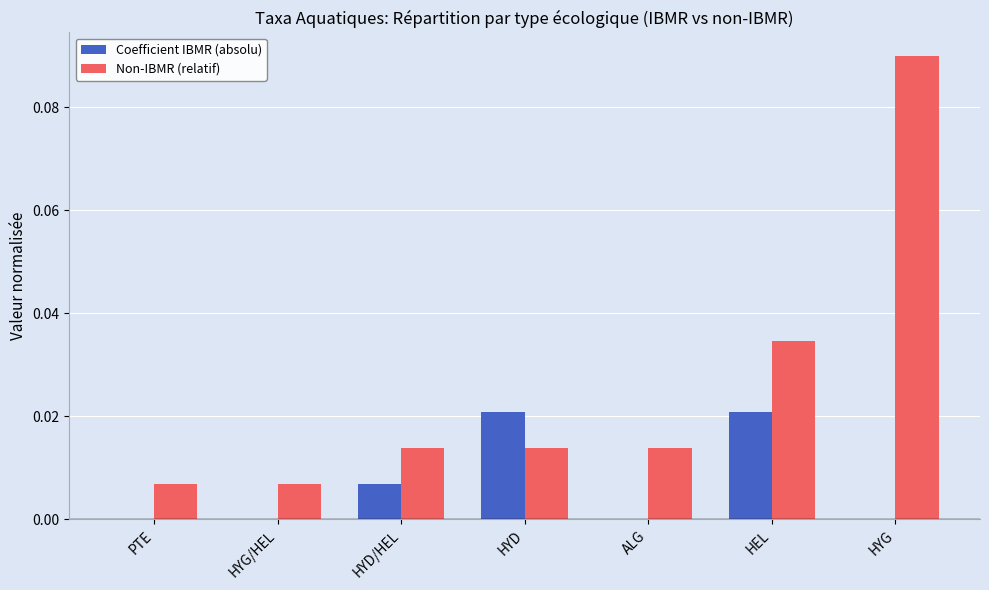

Does the chart contain stacked bars?

No